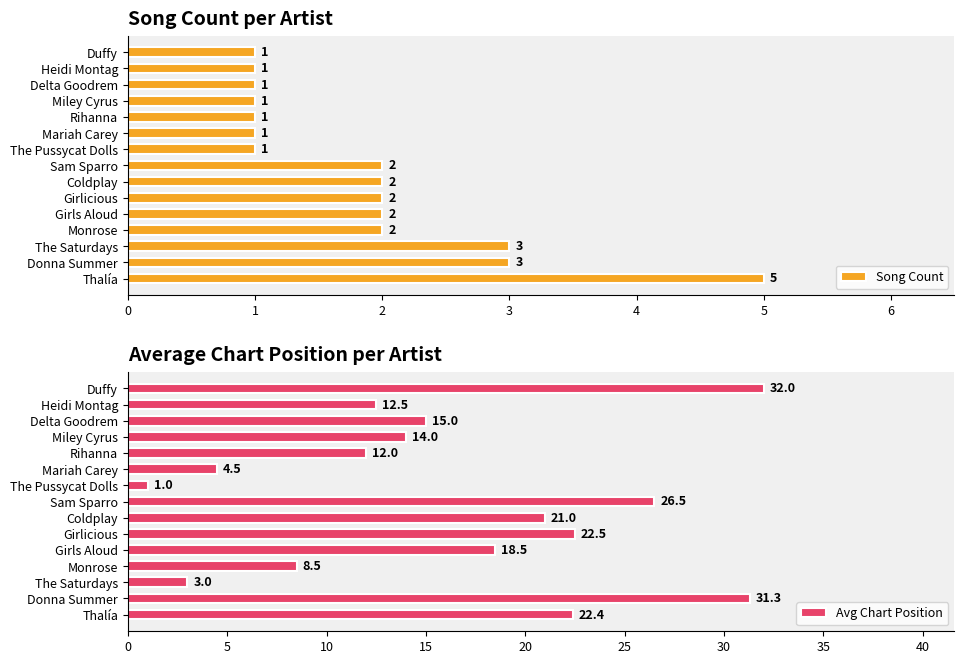

Which series has the widest spread of values?

Avg Chart Position